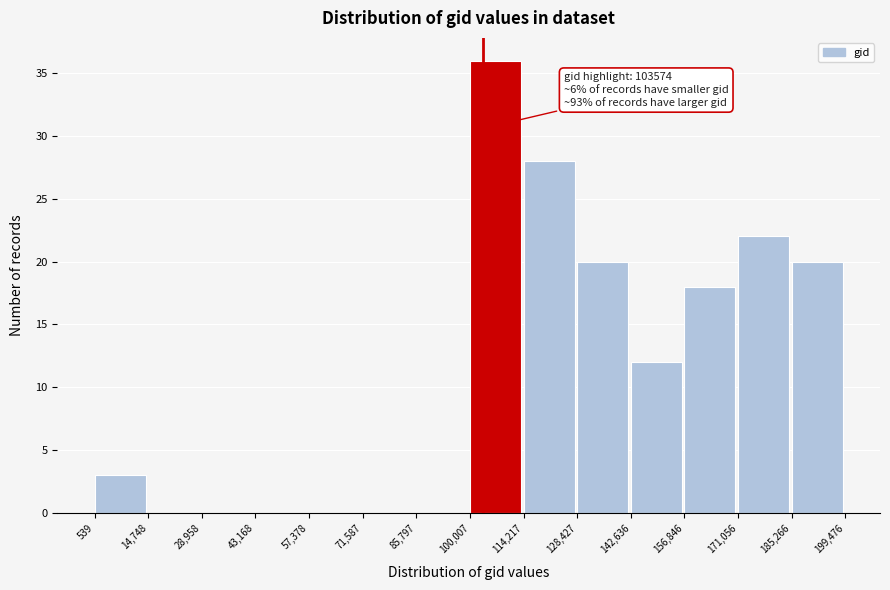

Over which range of the x-axis is the bar tallest?

100,007 to 114,217